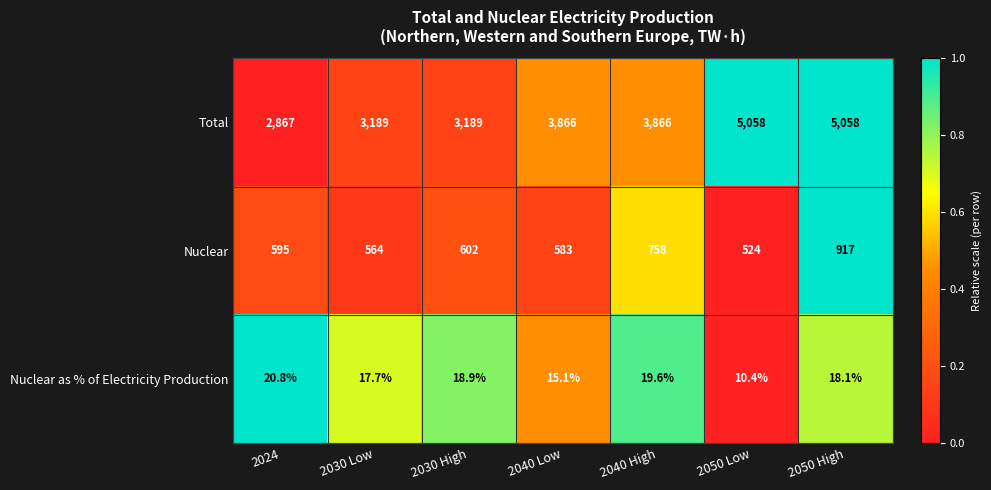

Which category has the lowest value in the Nuclear as % of Electricity Production series?

2050 Low